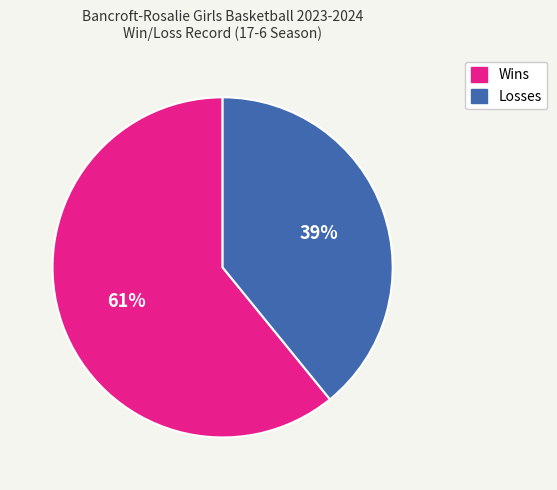

How many slices are in this pie chart?

2